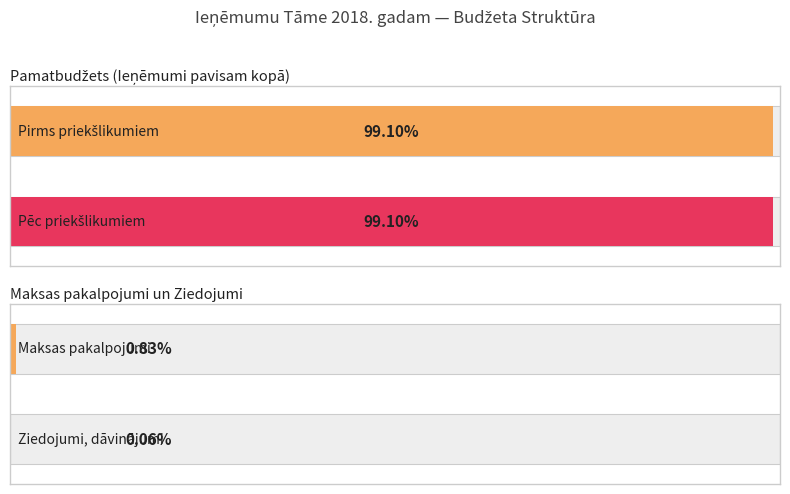

True or false: Ziedojumi has a value of 214 at Ieņēmumi pavisam kopā.

False